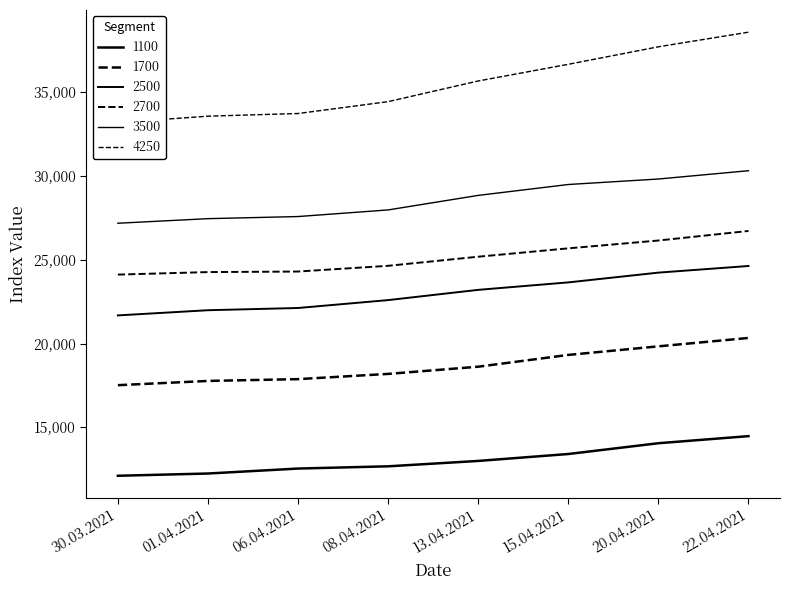

What is the approximate value of 1100 at 08.04.2021, to the nearest 50?

12650